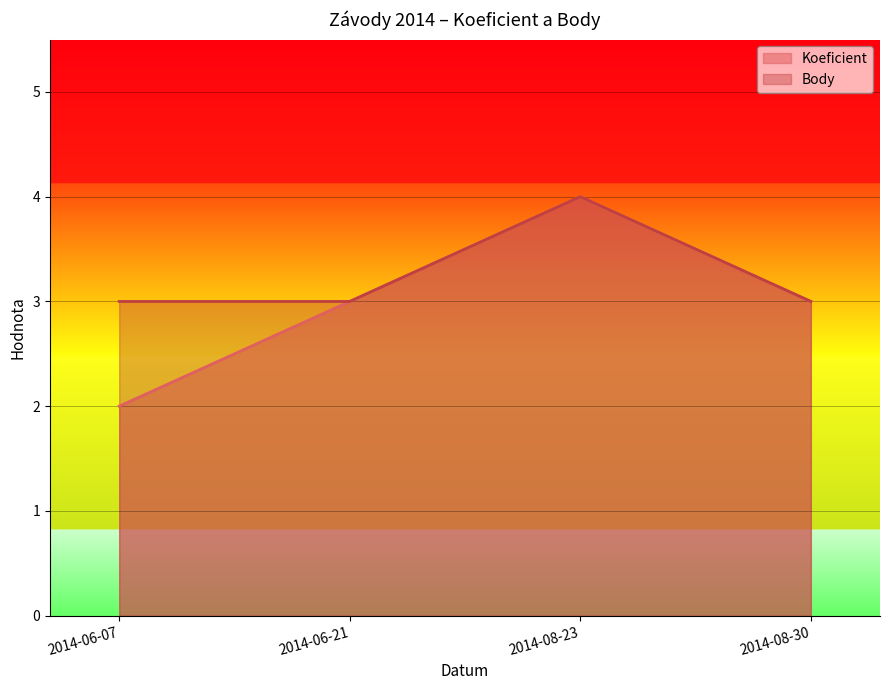

How many lines are shown in the chart?

2